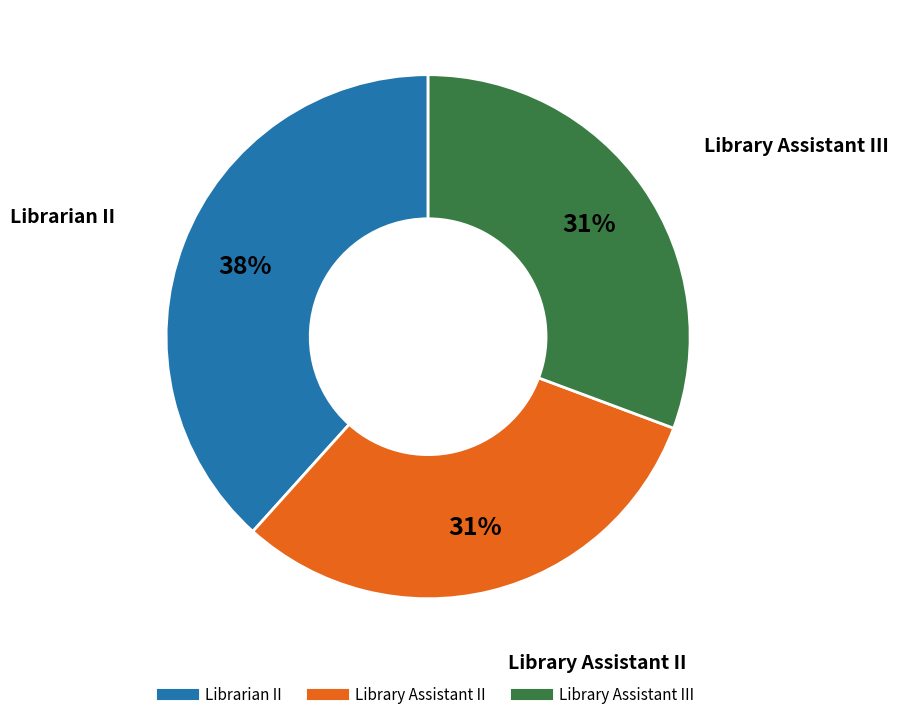

To the nearest percent, what is the average slice percentage?

33%